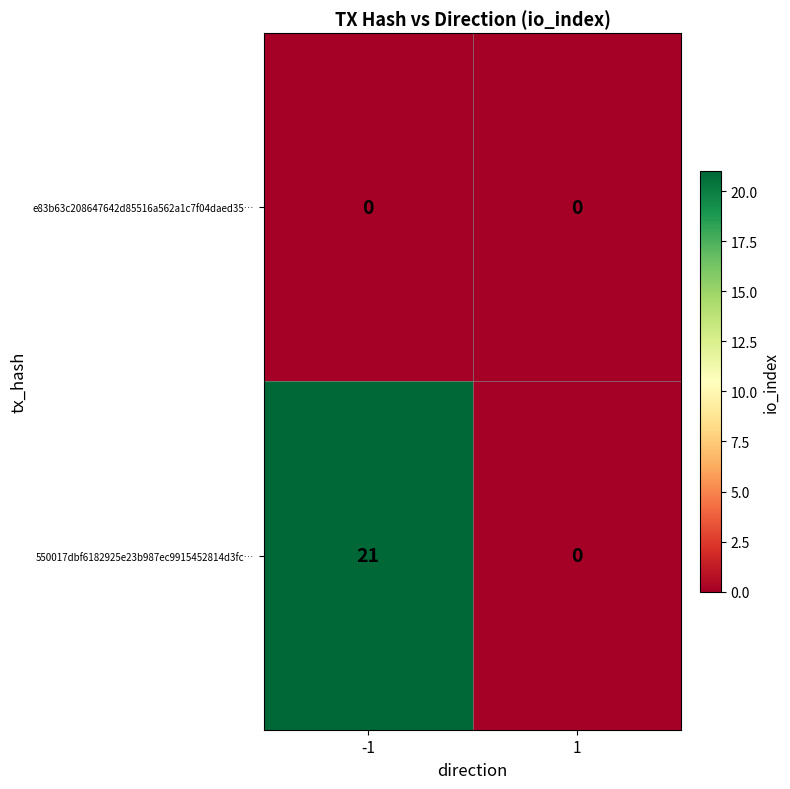

Reading left to right, transcribe all the data shown in this chart.

e83b63c208647642d85516a562a1c7f04daed35…: 0	0
550017dbf6182925e23b987ec9915452814d3fc…: 21	0